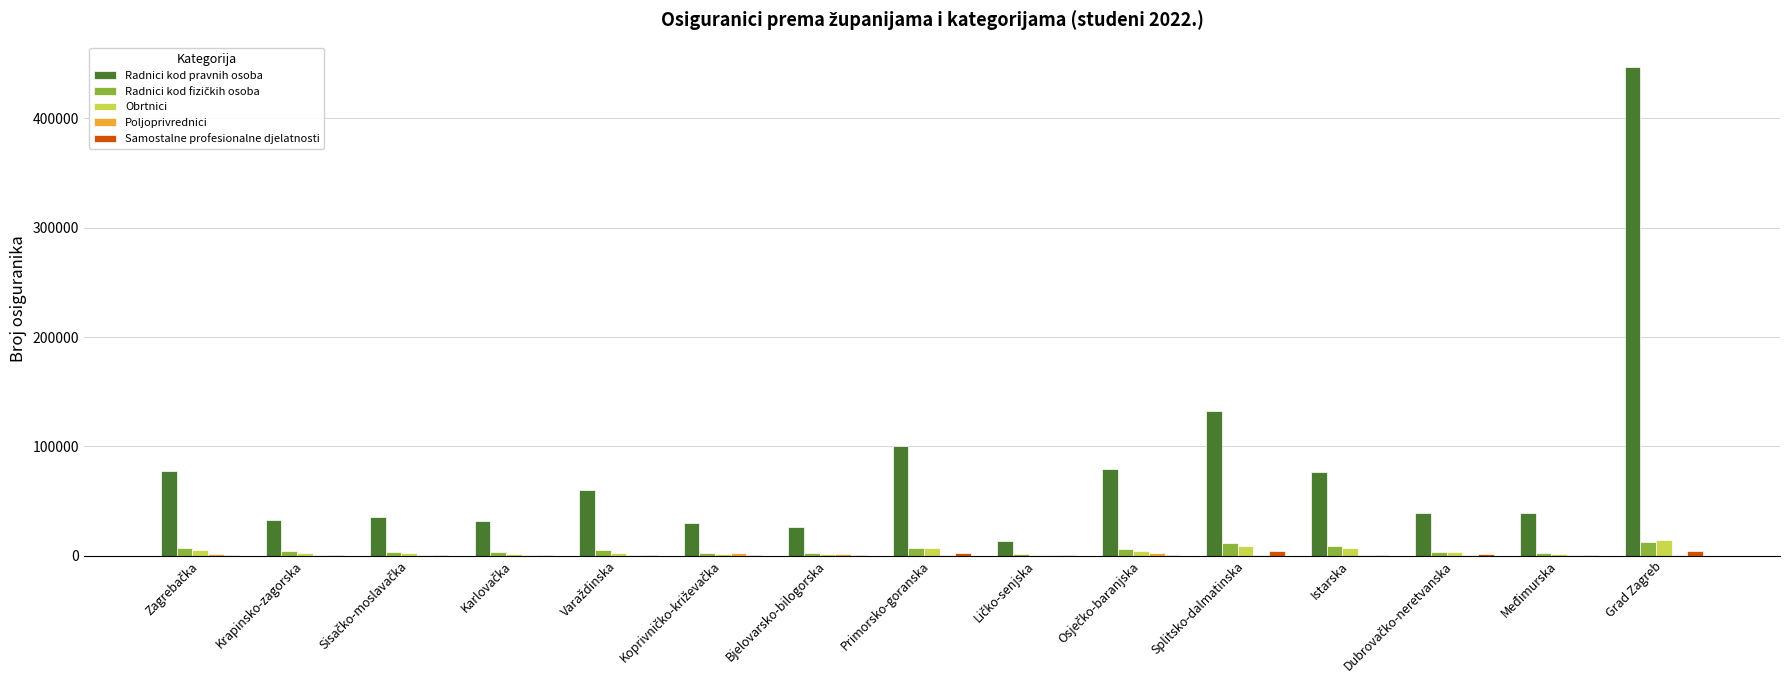

What is the greatest value displayed?

447060